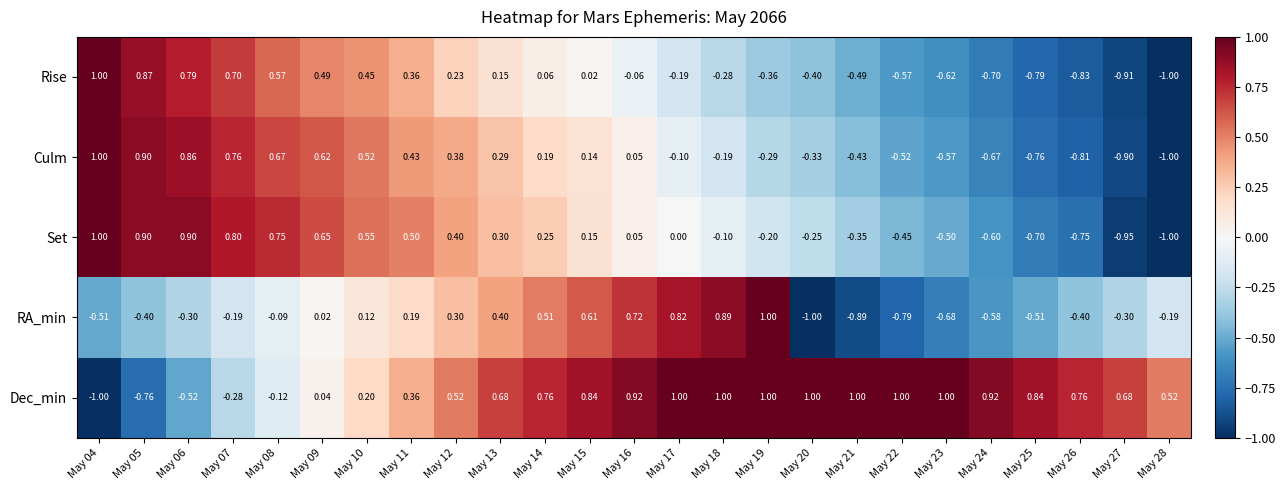

At May 22, list the series in order from largest to smallest.

Dec_min, Set, Culm, Rise, RA_min